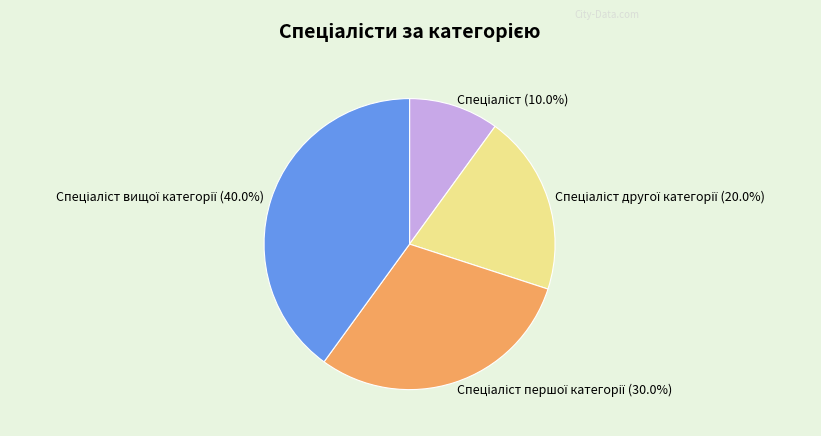

Is there a majority slice in this chart?

No